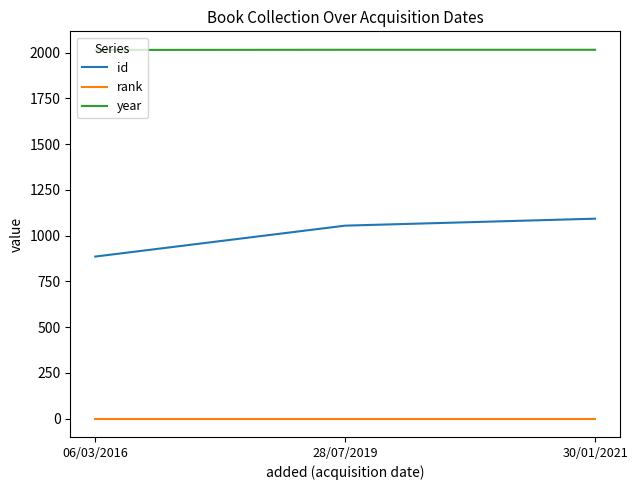

What is the minimum value for year?

2015